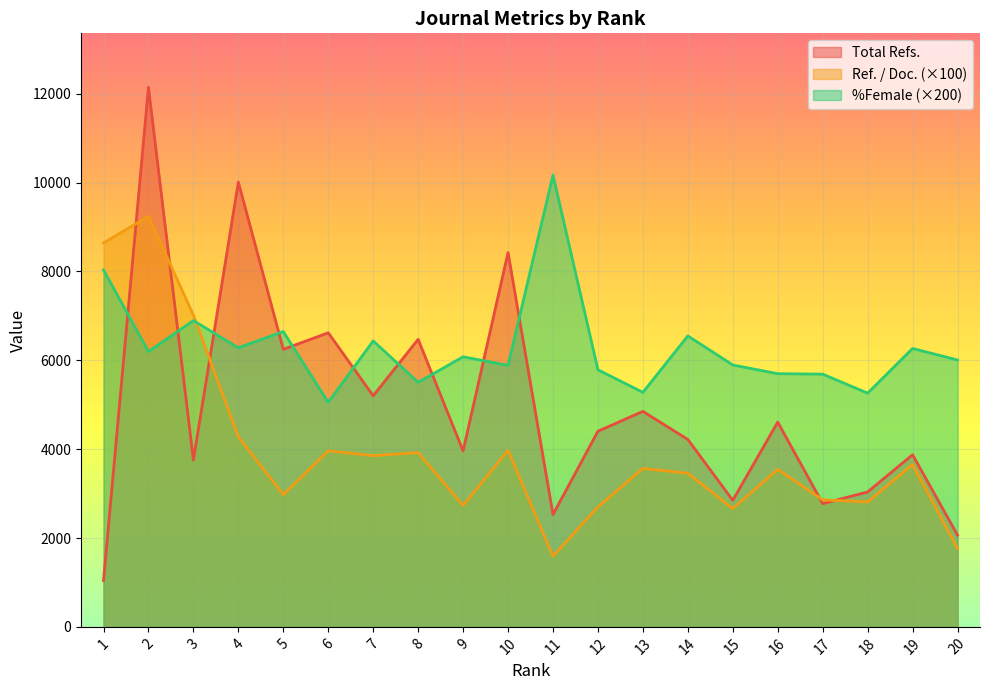

Where do %Female and Total Refs. first cross each other?

1 and 2